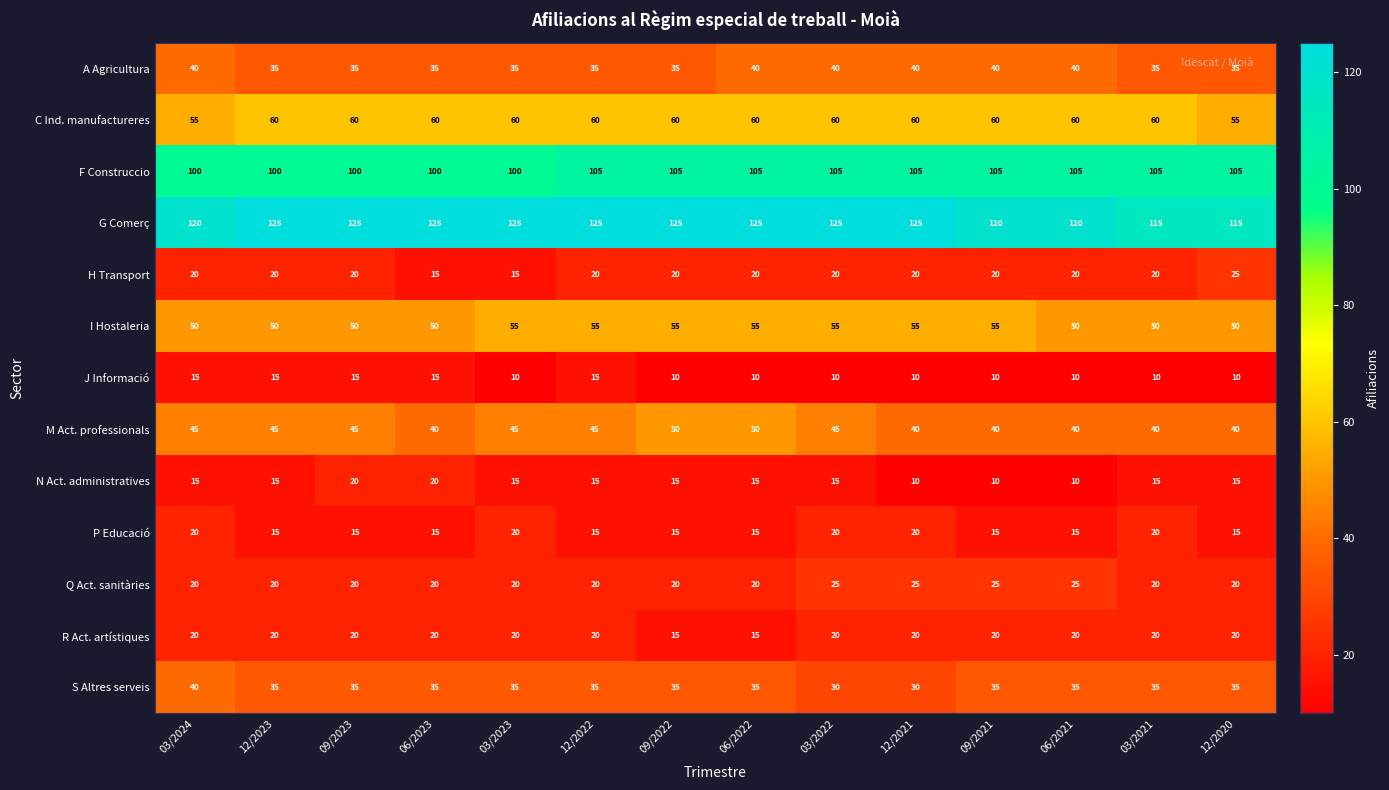

How many N Act. administratives values are between 15 and 16?

9